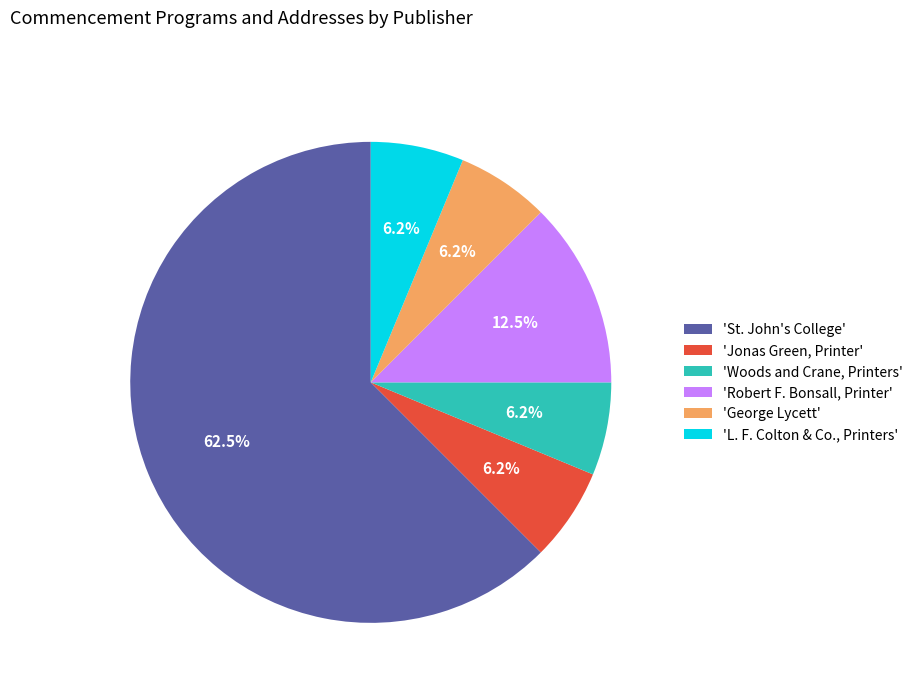

Approximately how many times larger is the value at 'L. F. Colton & Co., Printers' compared to 'George Lycett'?

1.0